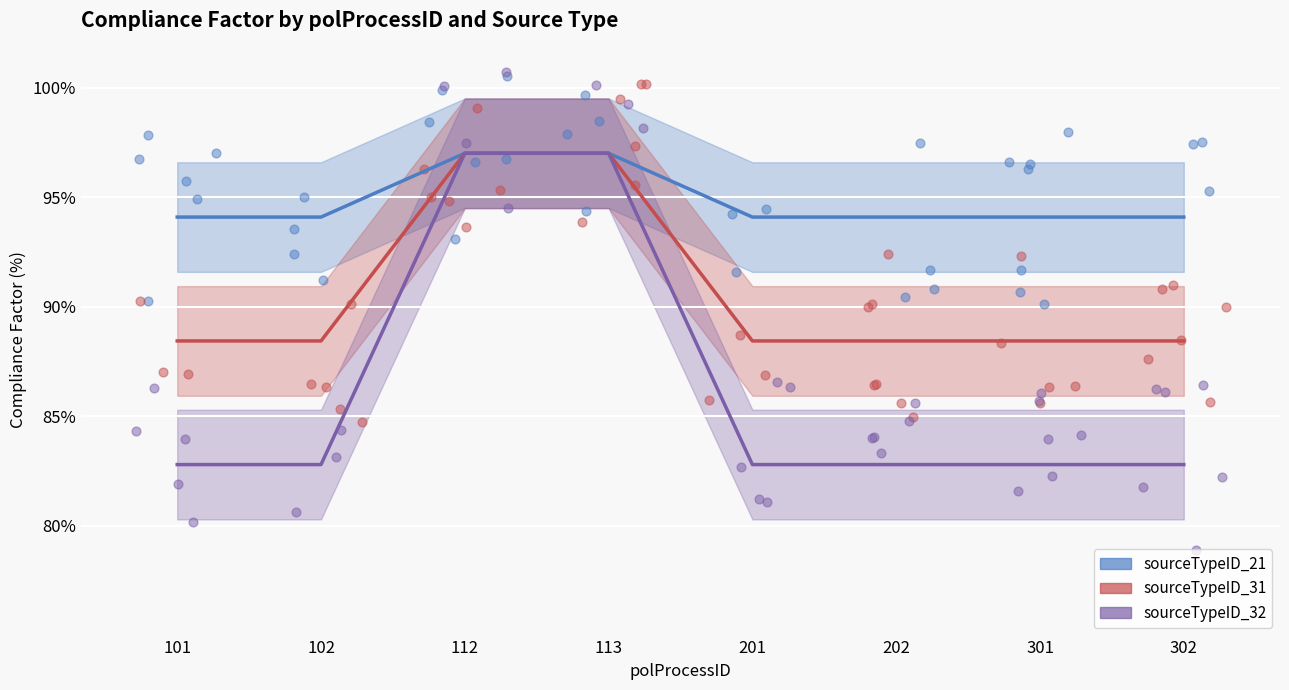

Which series has the largest total across all categories?

sourceTypeID_21